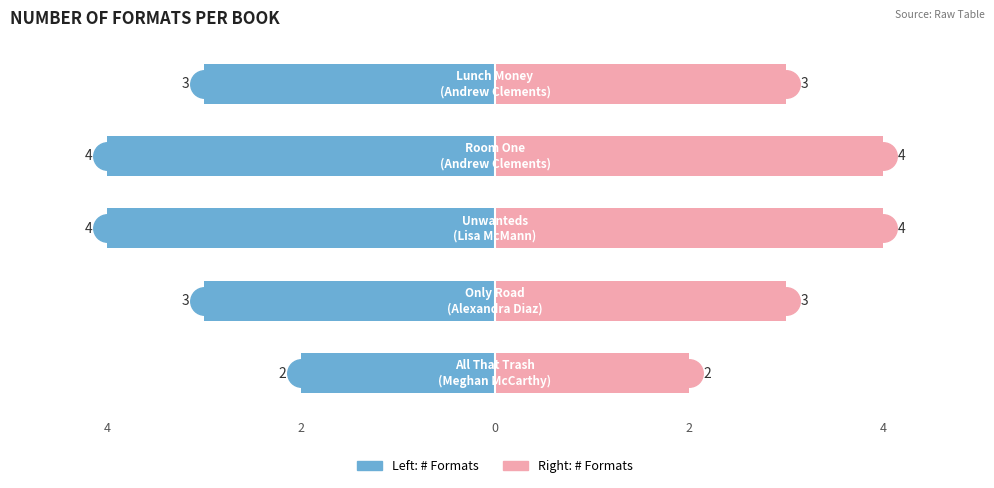

What is the spread (max minus min) of values at 4?

4